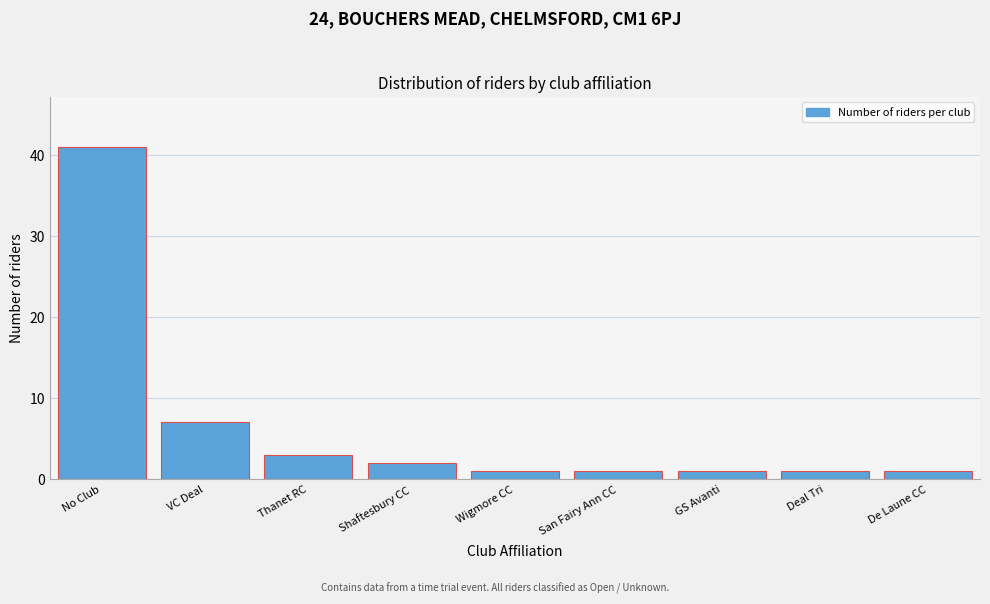

Reading left to right, list all the values displayed in this chart.

No Club=41	VC Deal=7	Thanet RC=3	Shaftesbury CC=2	Wigmore CC=1	San Fairy Ann CC=1	GS Avanti=1	Deal Tri=1	De Laune CC=1